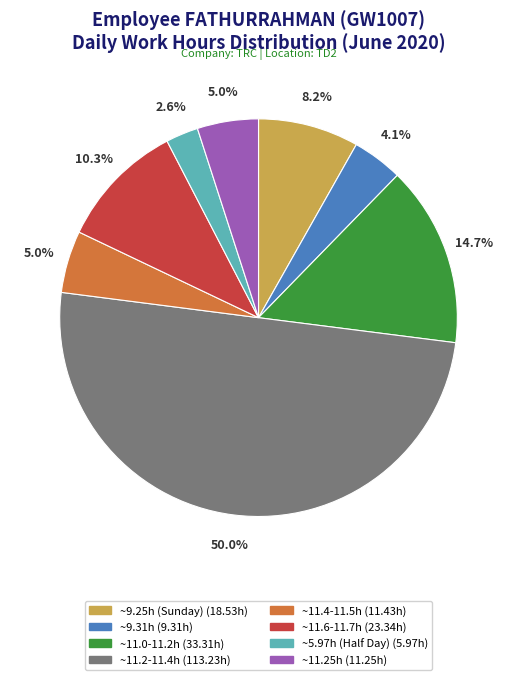

What portion of the pie excludes ~11.4-11.5h (11.43h)?

95.0%